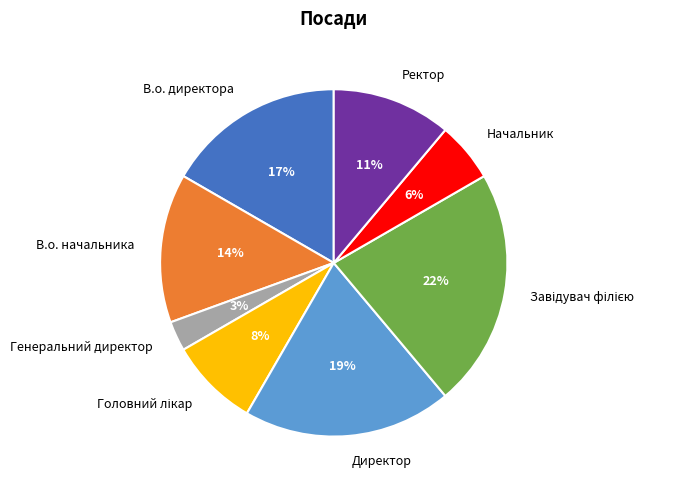

Is there a majority slice in this chart?

No